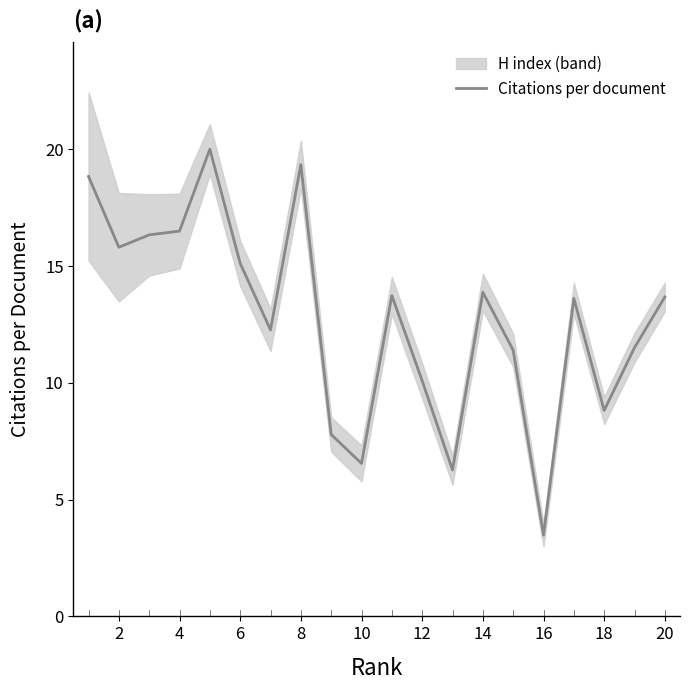

How many lines are shown in the chart?

1